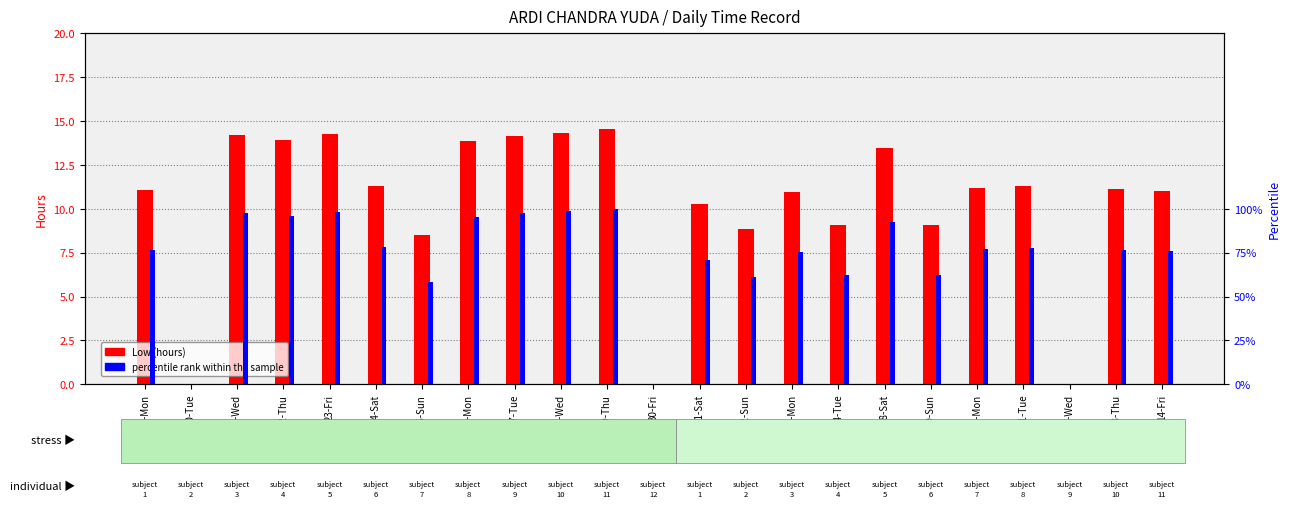

At which category does the chart reach its minimum across all series?

20-Tue